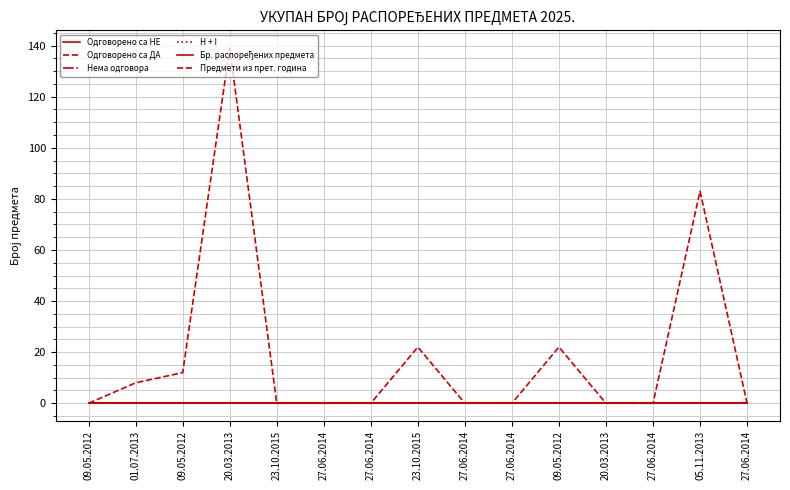

What is the label of the 11th point from the right?

23.10.2015